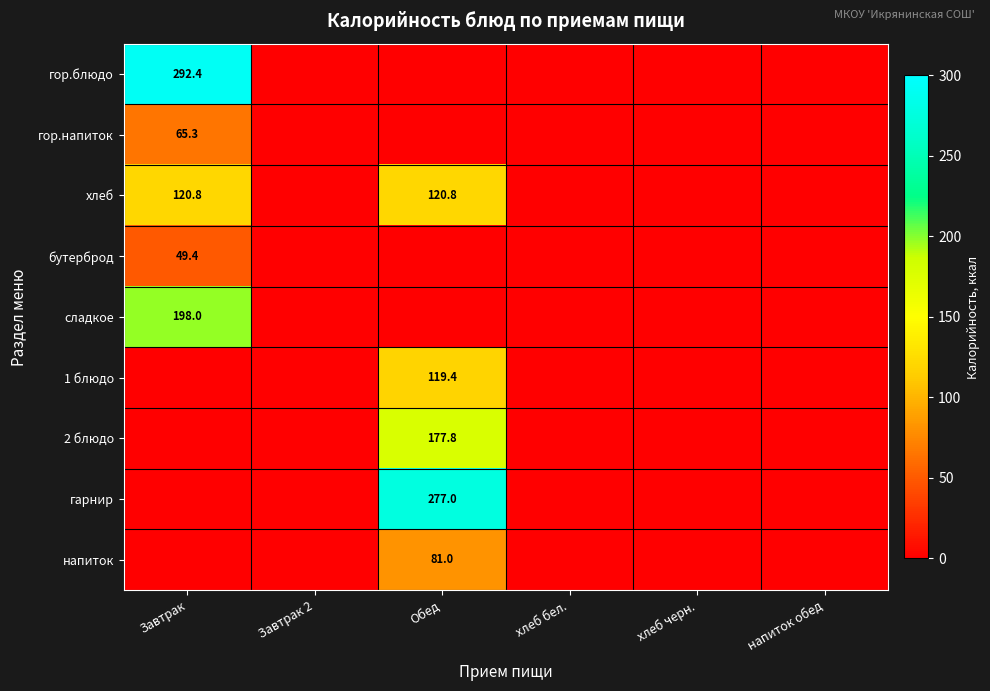

True or false: сладкое has a value of 198.0 at Завтрак.

True